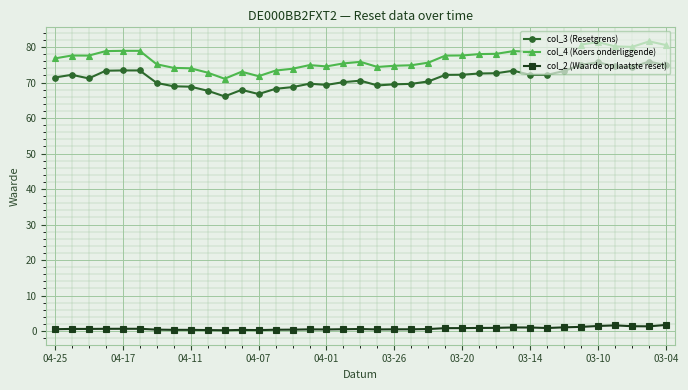

List the series in order of their peak value, highest first.

col_4 (Koers onderliggende), col_3 (Resetgrens), col_2 (Waarde op laatste reset)